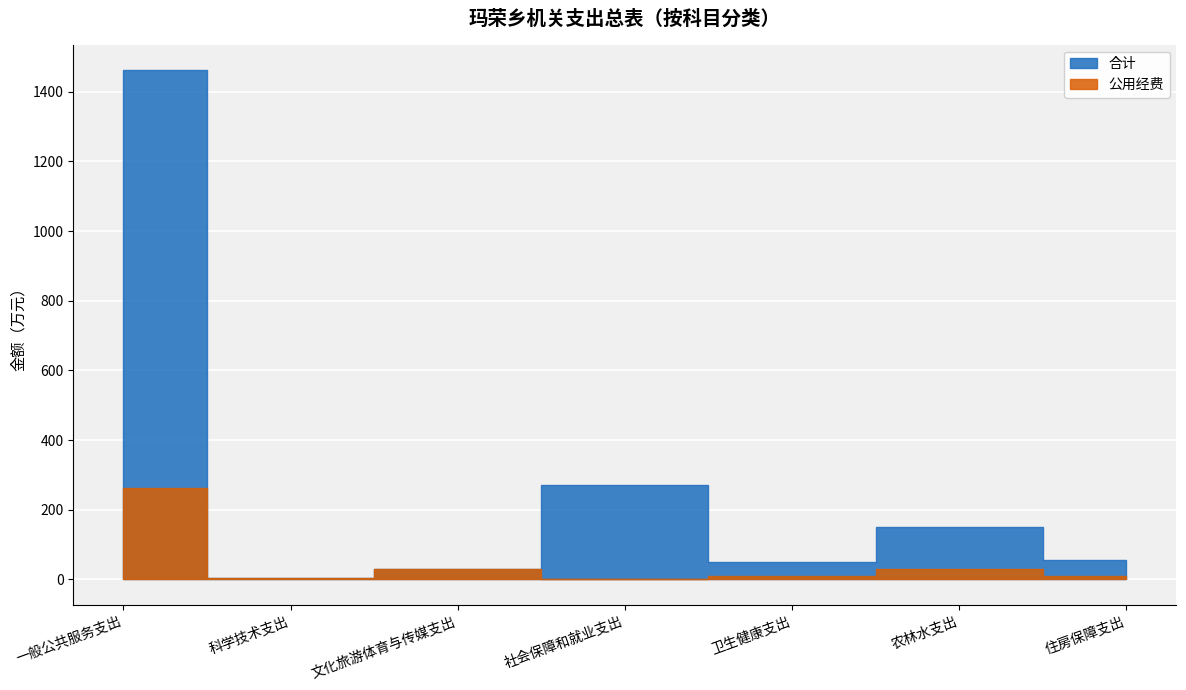

How many series are shown in this chart?

2